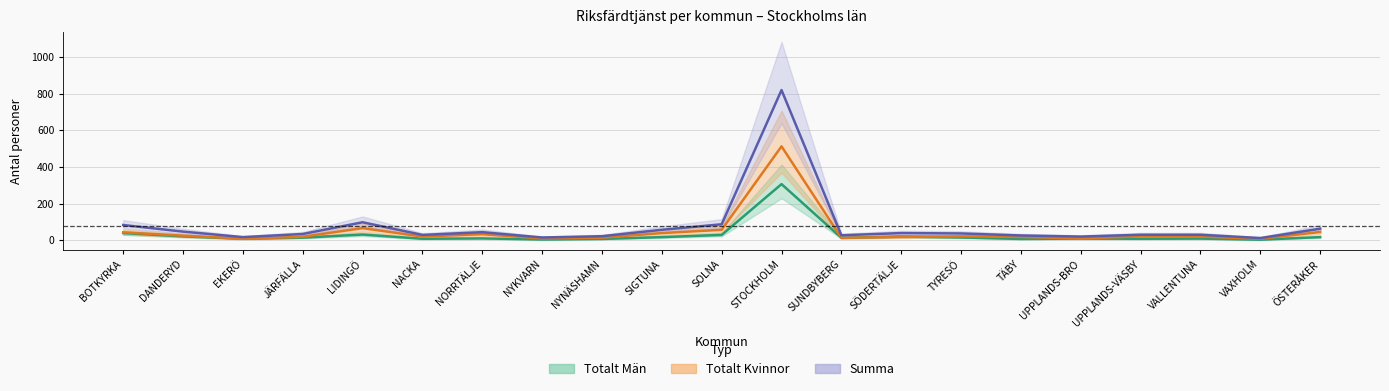

Reading right to left, transcribe all the data shown in this chart.

Totalt Män: 18	4	10	9	10	8	16	21	14	307	30	18	8	5	11	9	32	15	9	22	40
Totalt Kvinnor: 46	9	21	22	11	19	22	19	14	513	58	40	15	11	34	21	67	20	9	26	44
Summa: 64	13	31	31	21	27	38	40	28	820	88	58	23	16	45	30	99	35	18	48	84